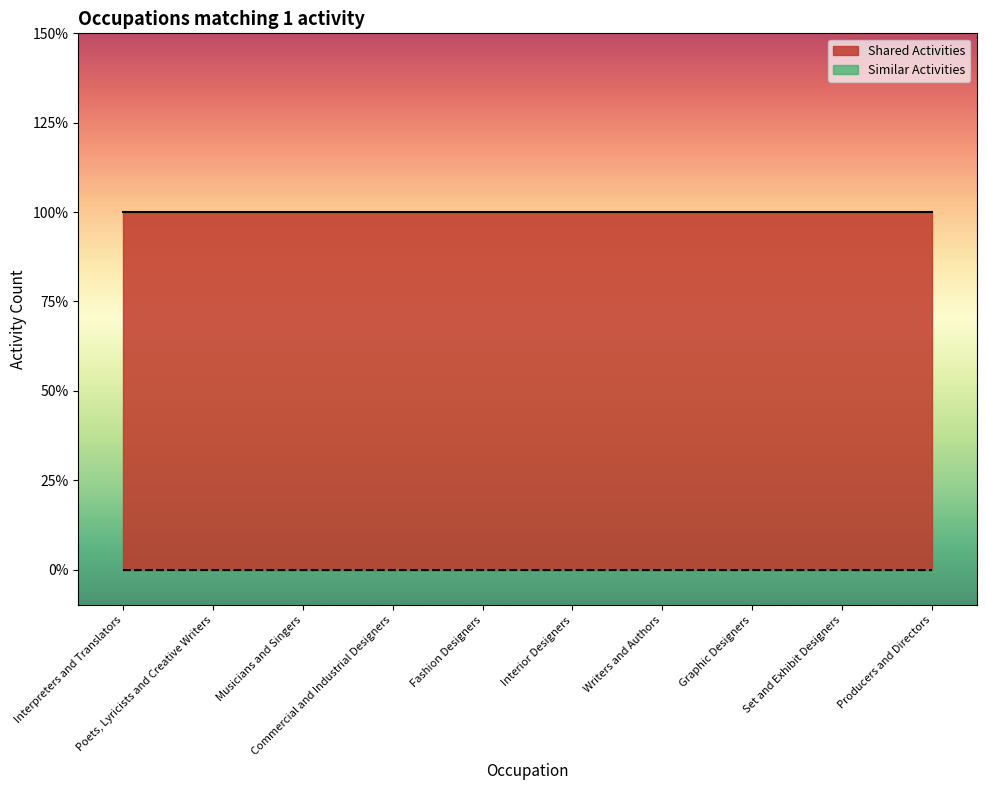

What is the label of the 2nd point from the right?

Set and Exhibit Designers